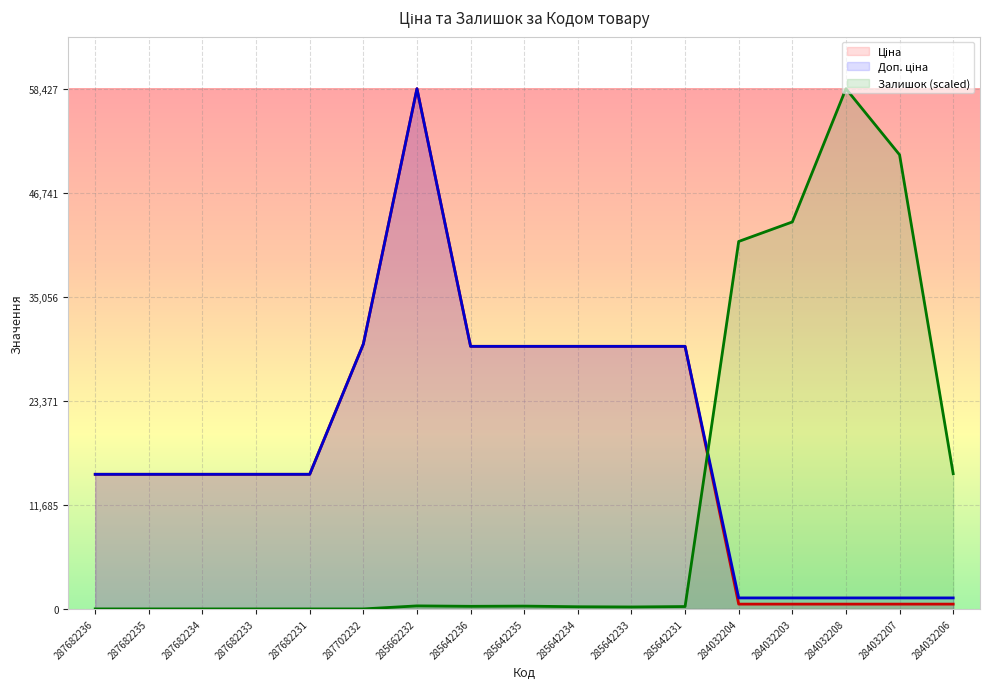

Which category has the highest value in the Ціна series?

285662232